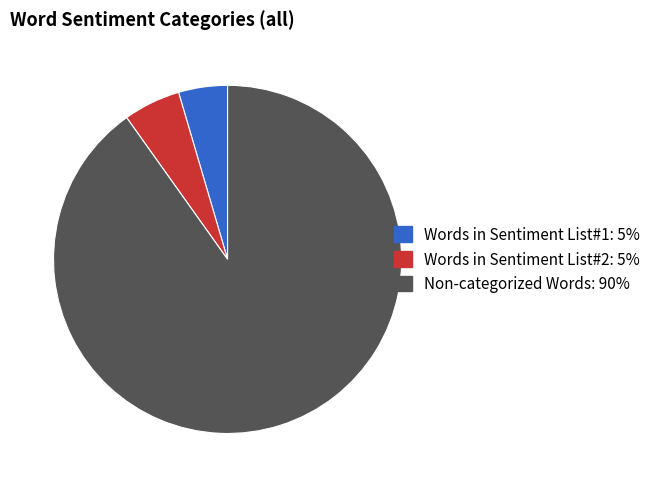

Does any single category account for the majority?

Yes